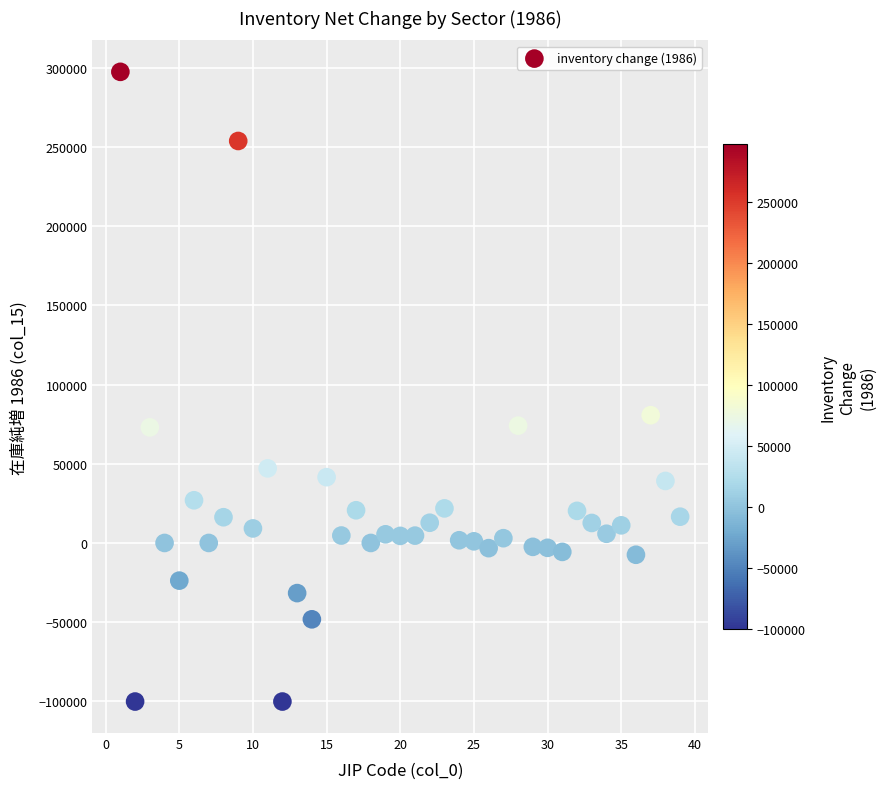

What Y value in the scatter plot is closest to 98677?

80662.7